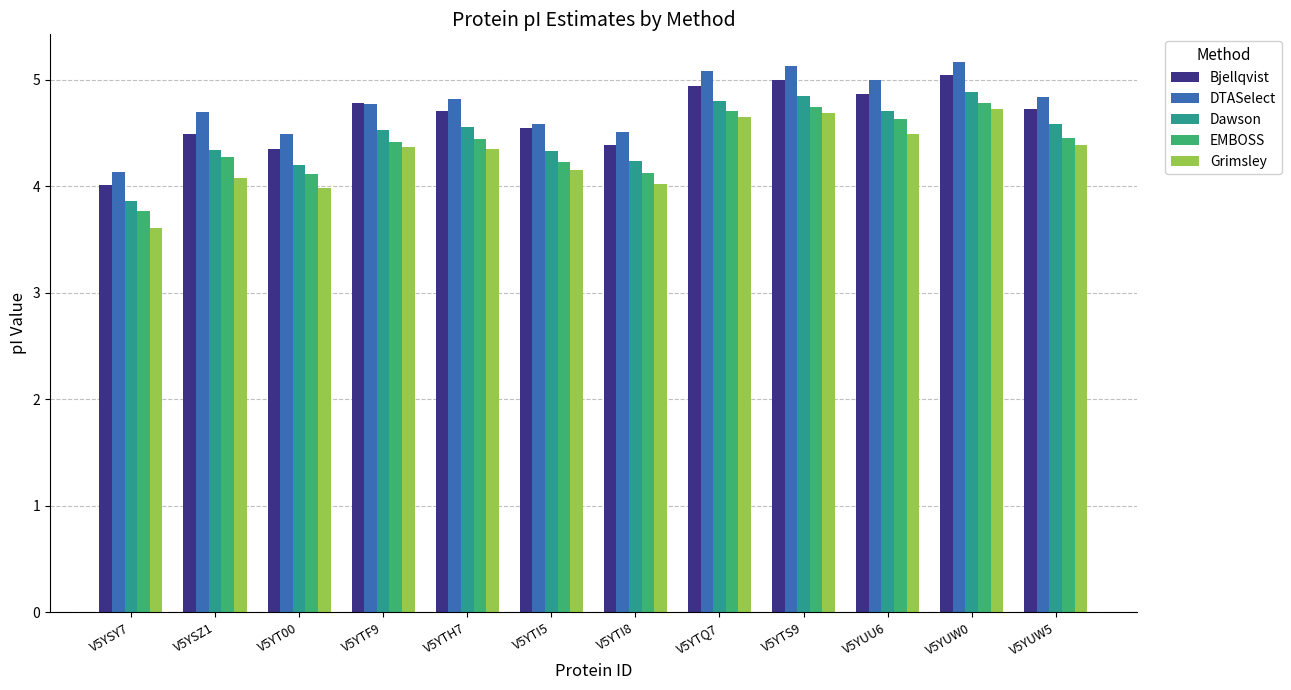

What is the total value across all series at V5YUU6?

23.7